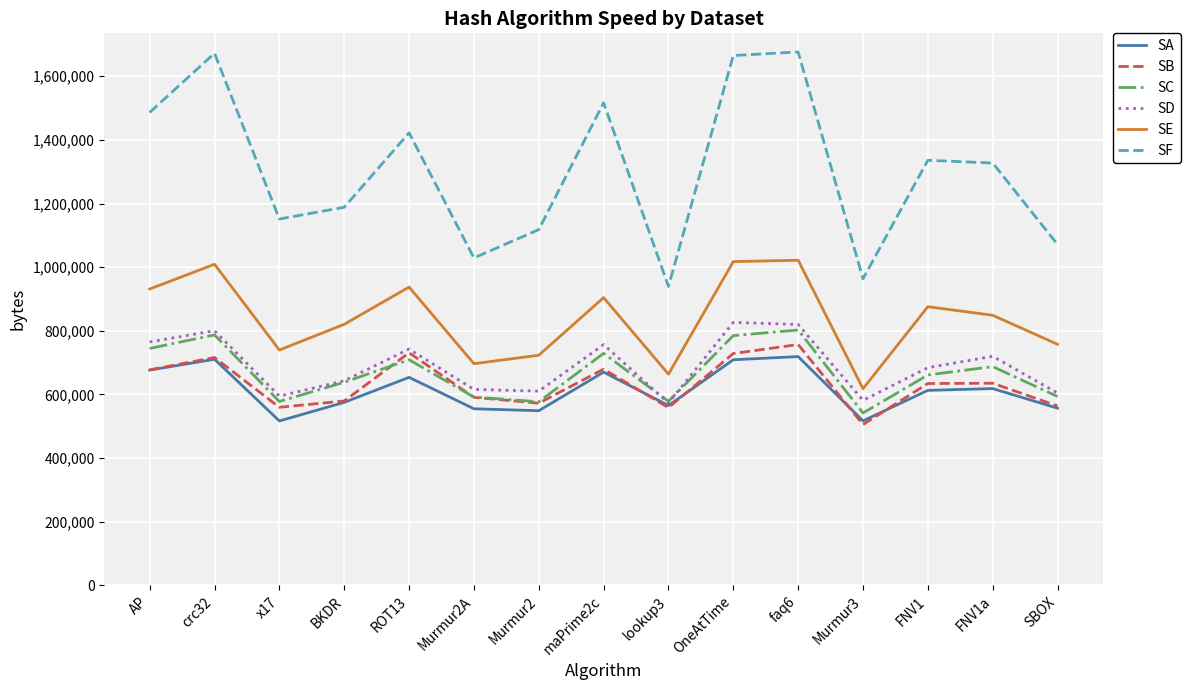

What is the difference between the second highest and minimum values in the SB series?

225480